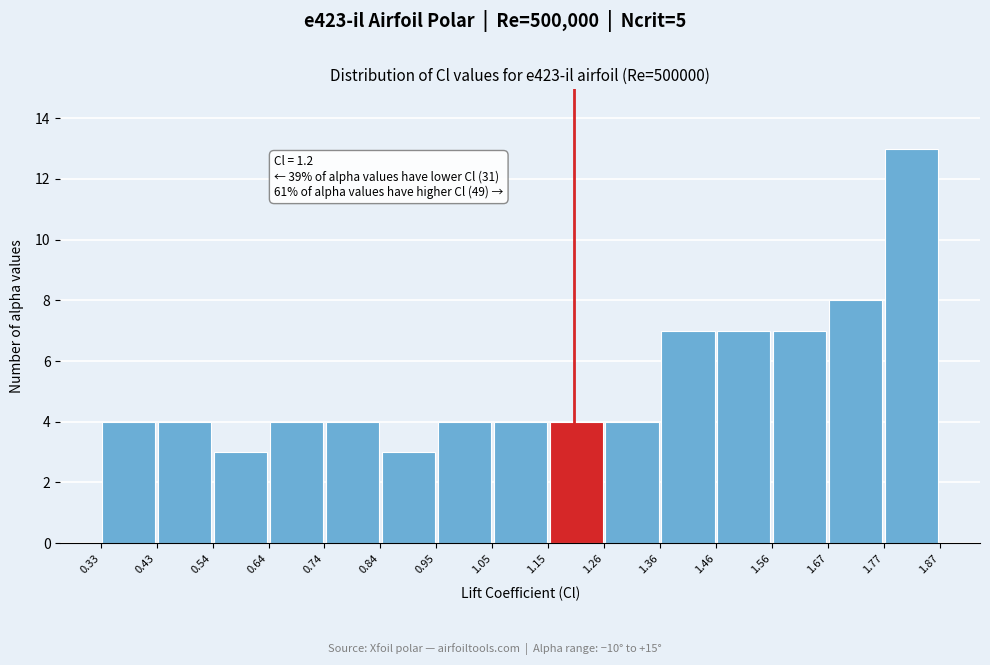

Over which range of the x-axis is the bar tallest?

1.77 to 1.87